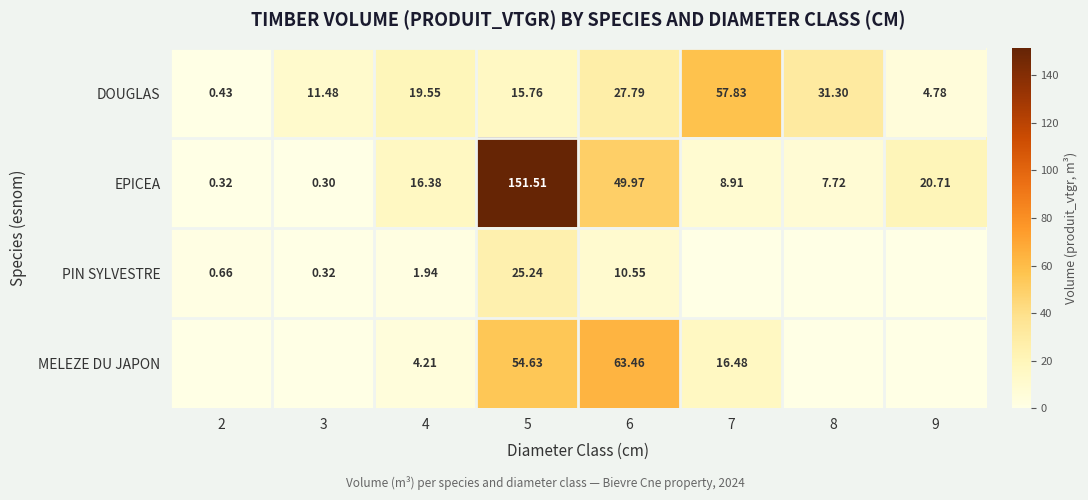

How many data points in EPICEA are above 16?

4